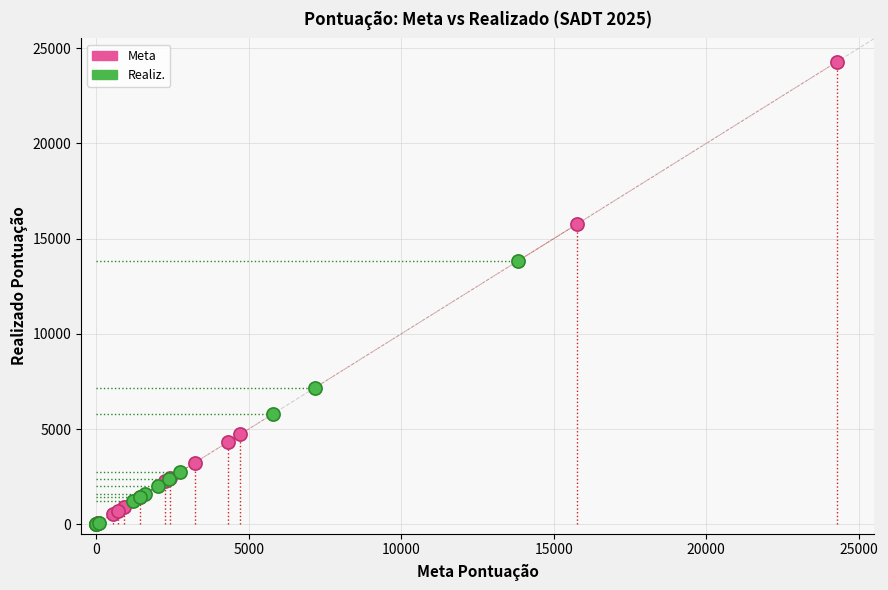

Which series reaches the maximum Y coordinate?

Meta